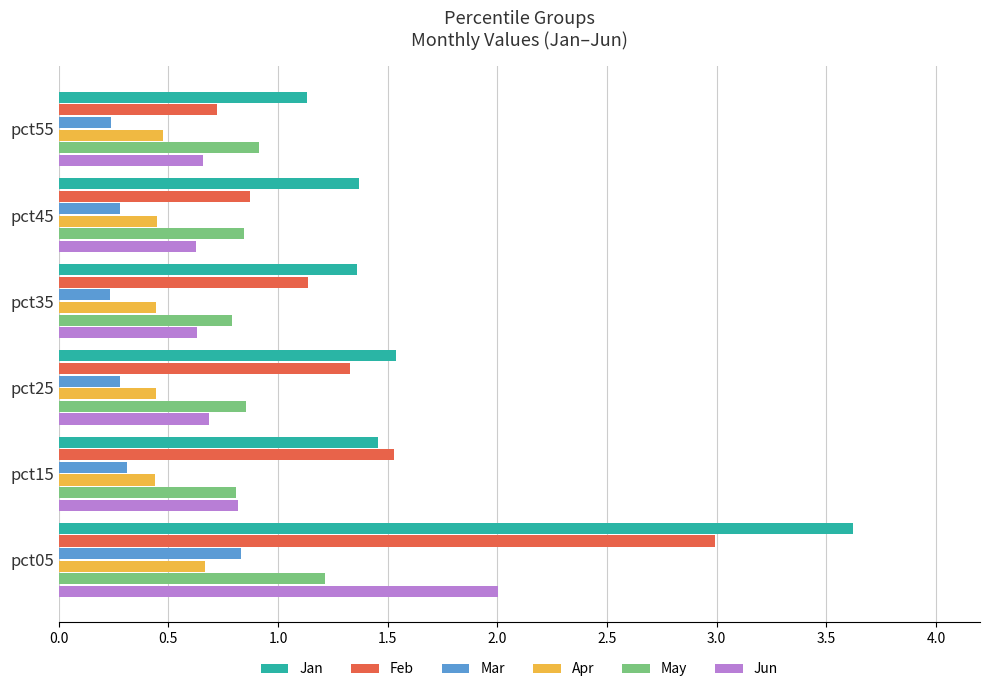

How many data points in Feb are less than 1?

2